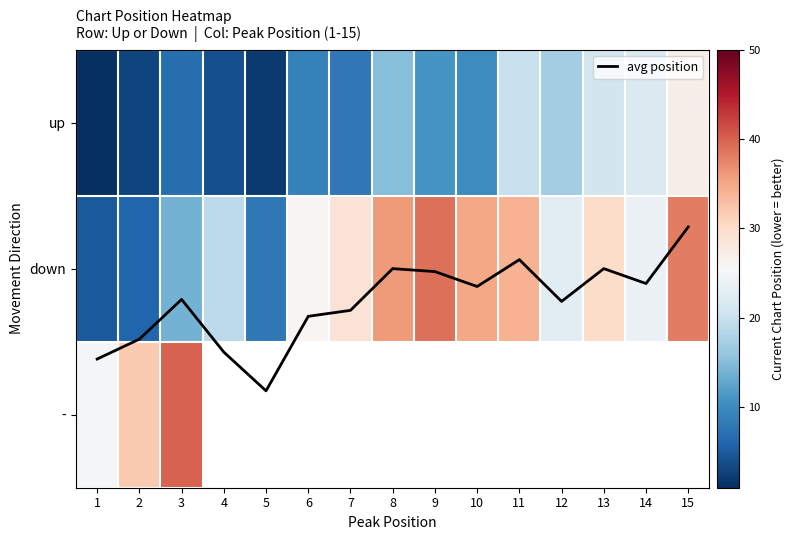

Which series changed the most between 4 and 9?

down